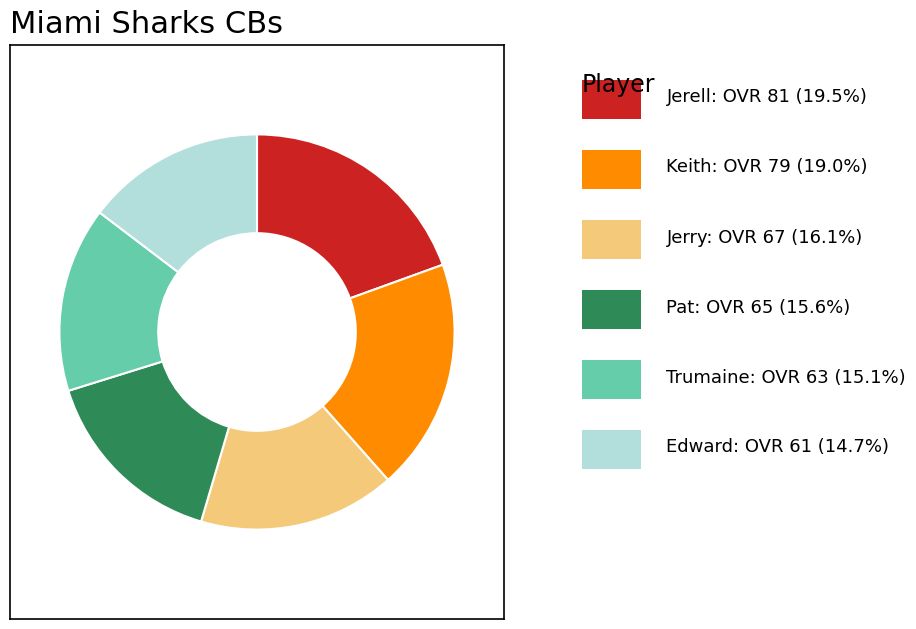

Is there any slice that represents more than half of the pie?

No